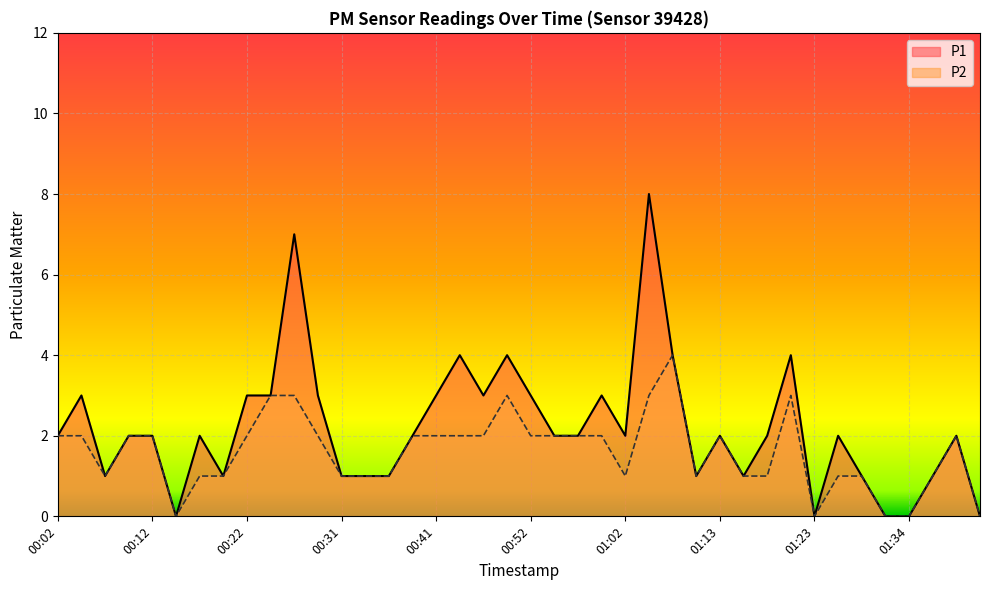

How many lines are shown in the chart?

2